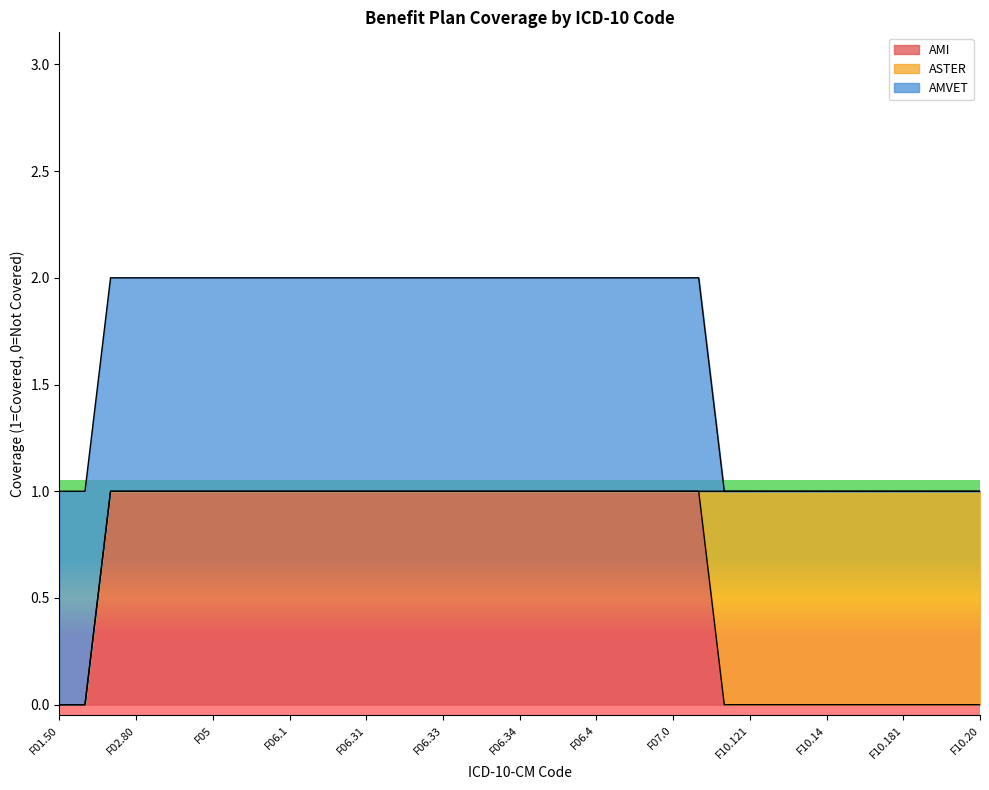

Does the chart display data point markers on the line(s)?

No